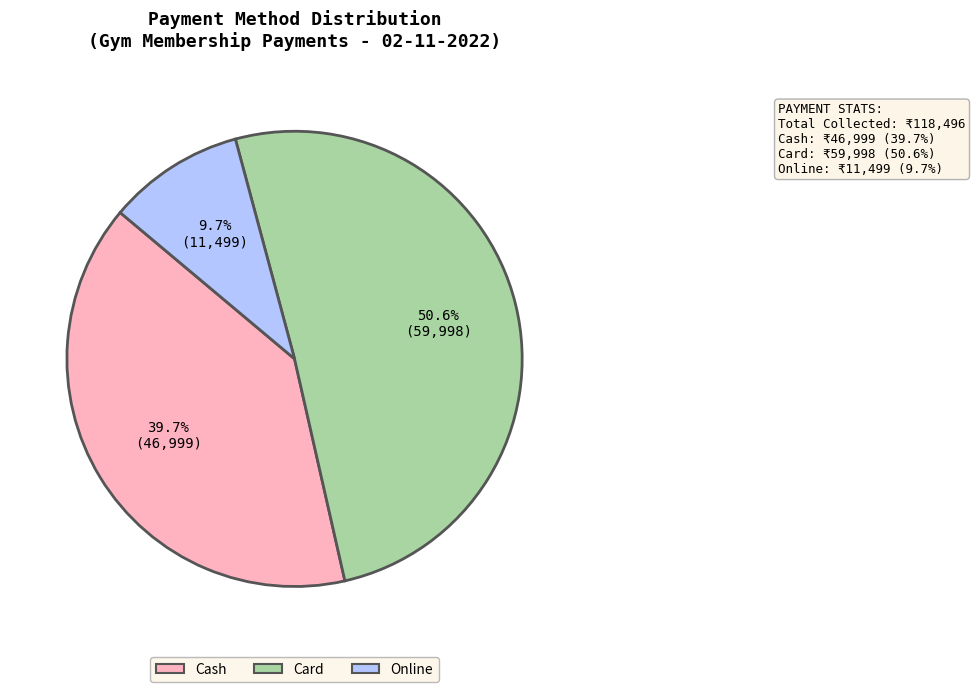

Is it true that Card is 40% of the pie?

False